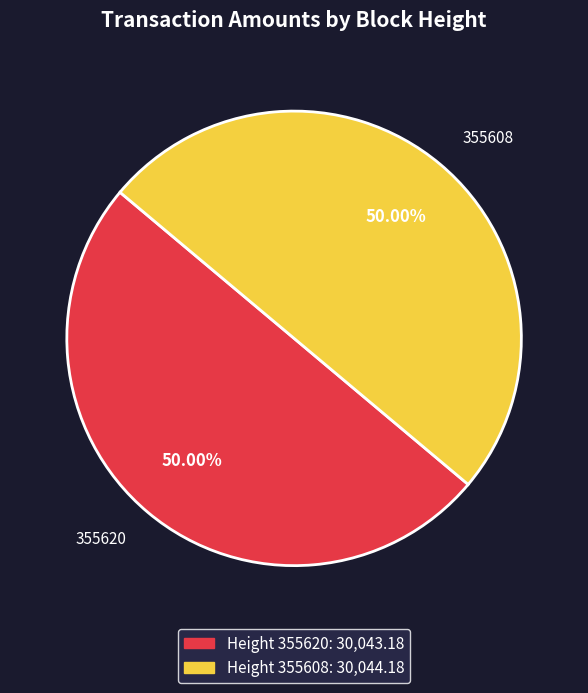

What portion of the pie excludes 355608?

50.0%